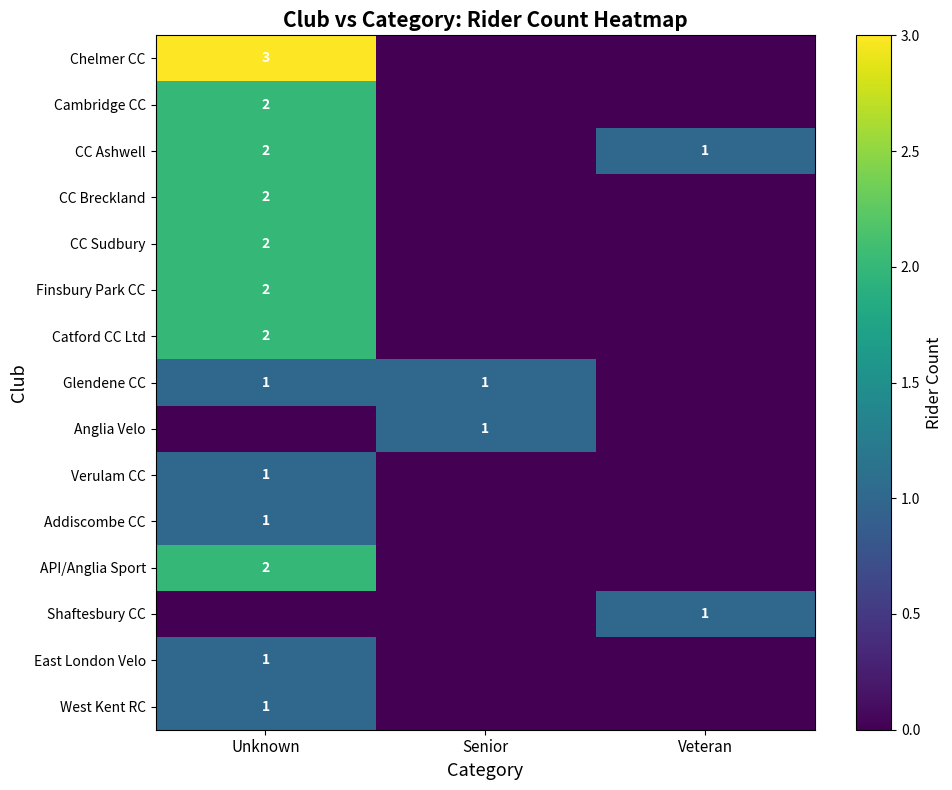

True or false: Shaftesbury CC has a value of 1 at Veteran.

True